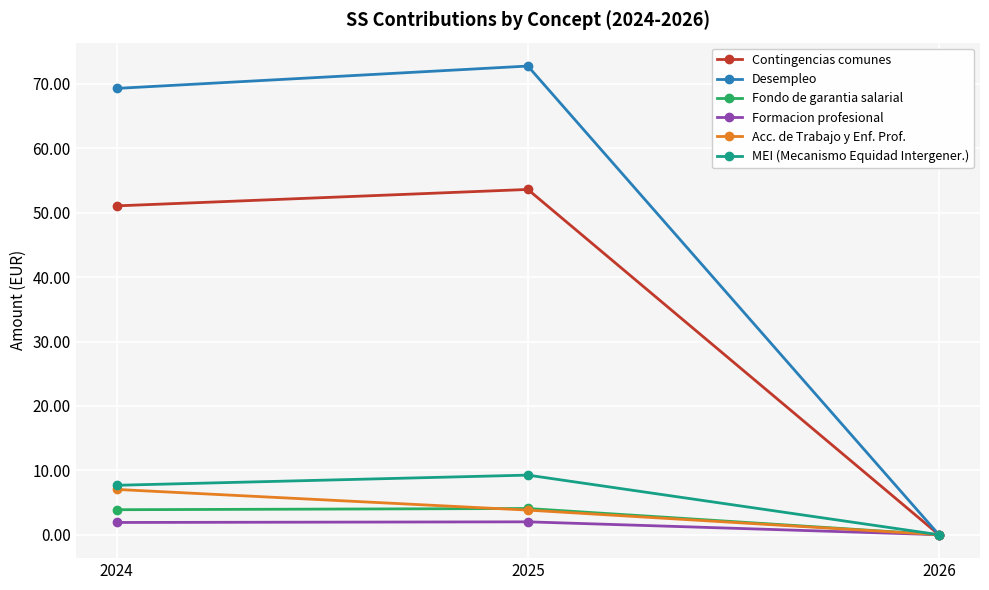

How many values in the Acc. de Trabajo y Enf. Prof. series exceed 3?

2